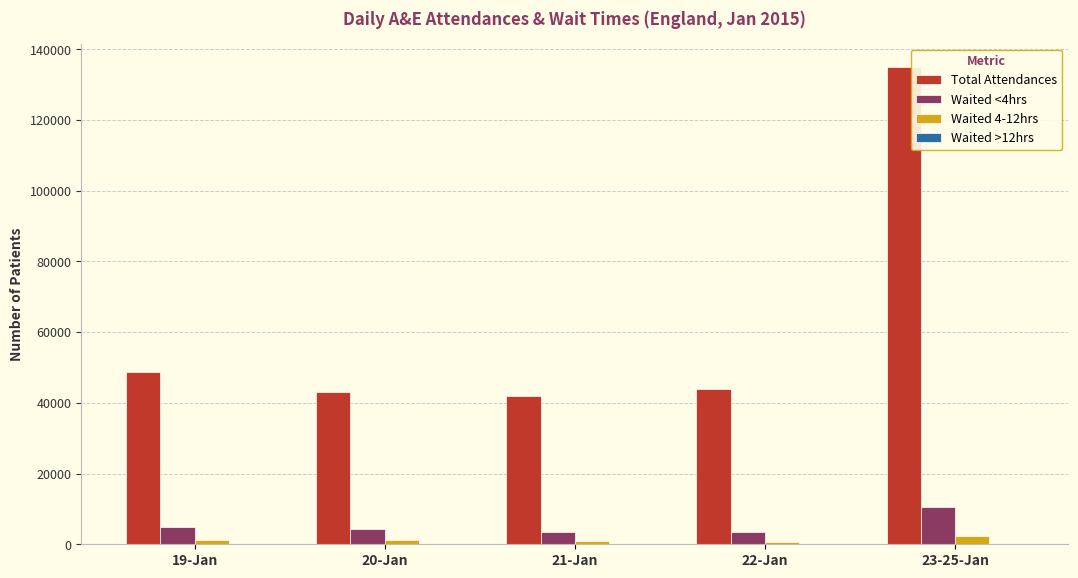

At which label is Waited <4hrs closest to 7008?

19-Jan